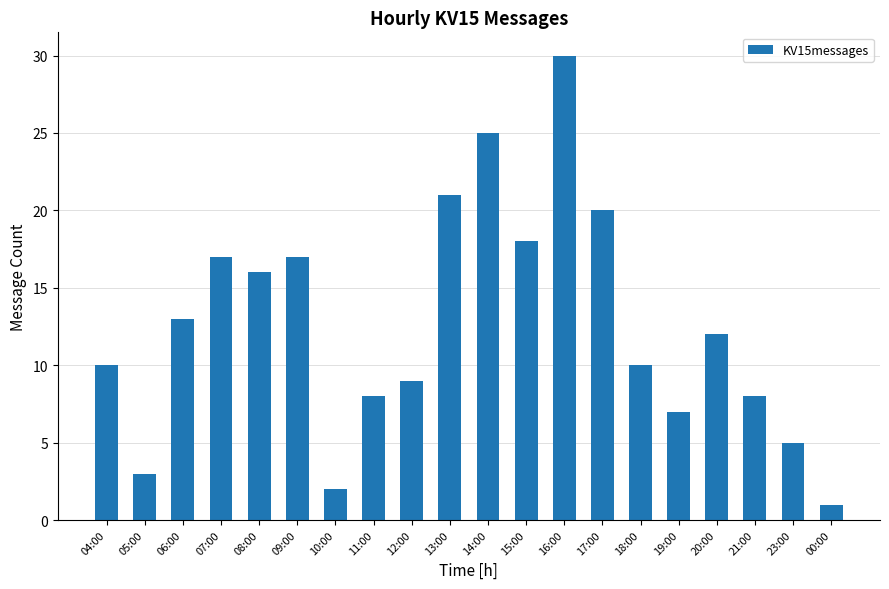

What is the label of the 7th bar from the left?

10:00